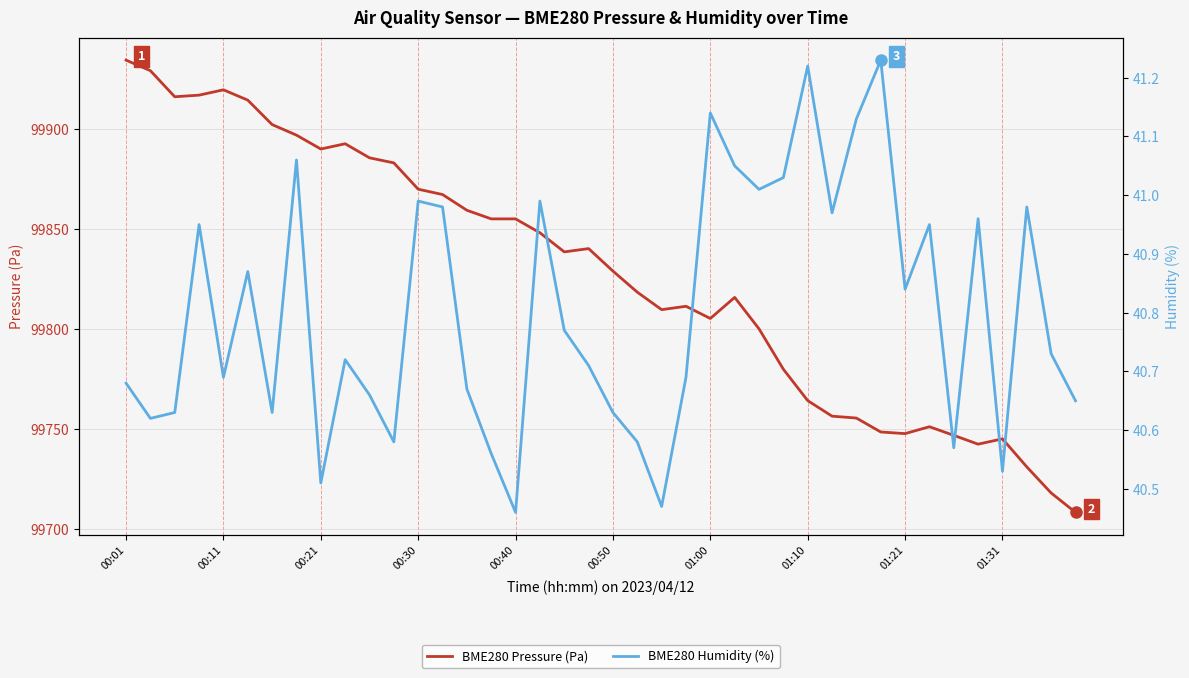

How many values in the BME280 Pressure (Pa) series exceed 99838?

20